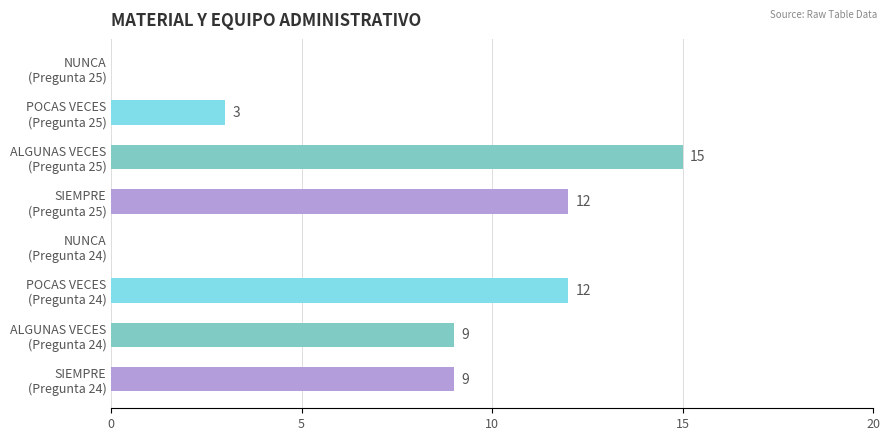

Are the bars horizontal?

Yes